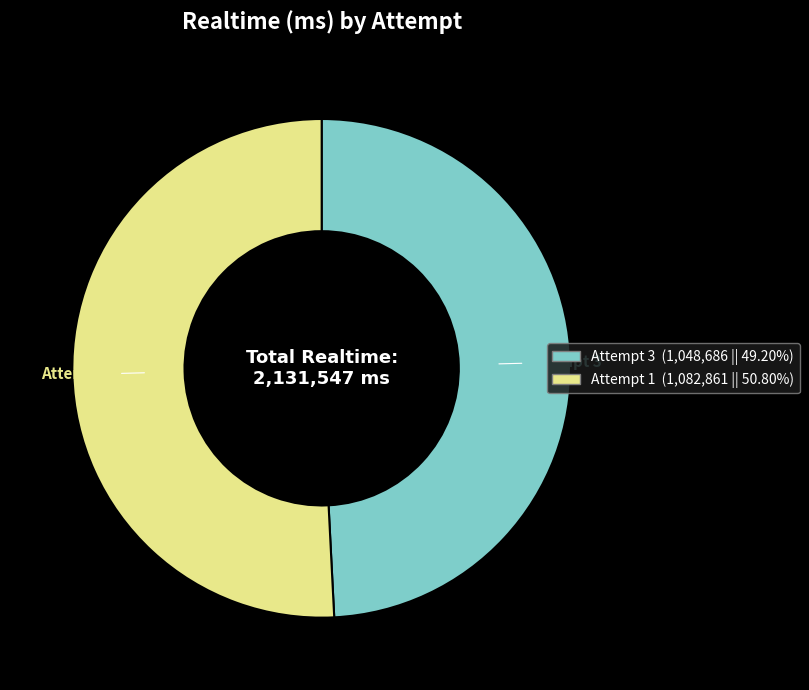

Which category has the smallest portion of the pie?

Attempt 3